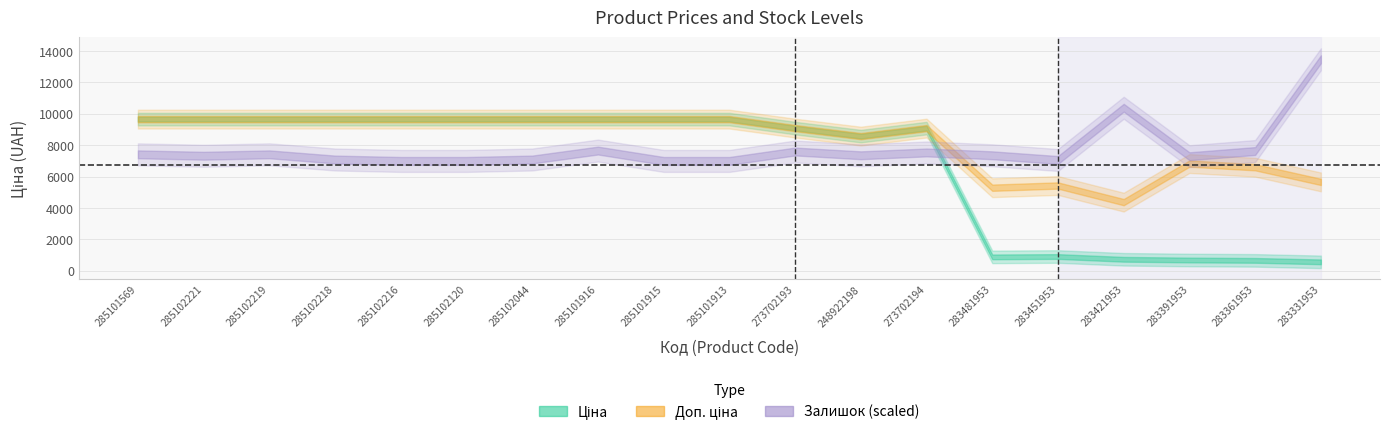

In Доп. ціна, how many points are higher than both neighbors (excluding endpoints)?

3